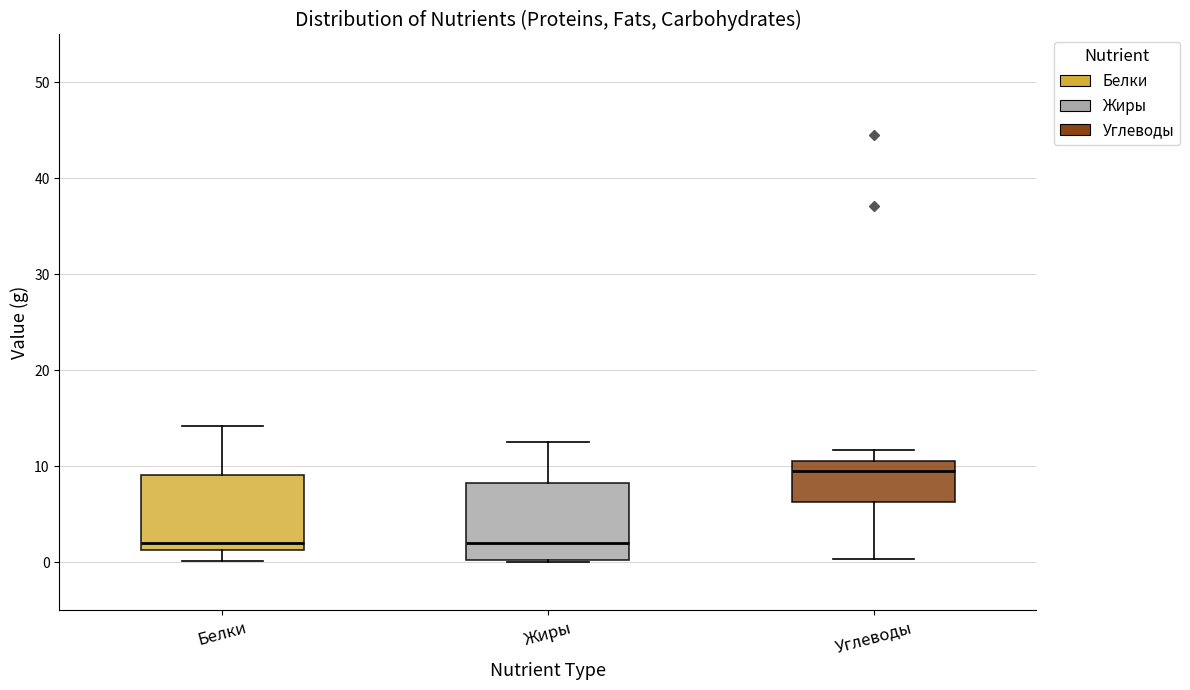

Reading left to right, read every box against the y-axis: the position of its median line, the range the box covers, and the ends of its whiskers. The values are not printed on the chart, so give them approximately, as read against the axis.

Белки: median 2, box 1 to 9, whiskers 0 to 14
Жиры: median 2, box 0 to 8, whiskers 0 to 13
Углеводы: median 10, box 6 to 11, whiskers 0 to 12